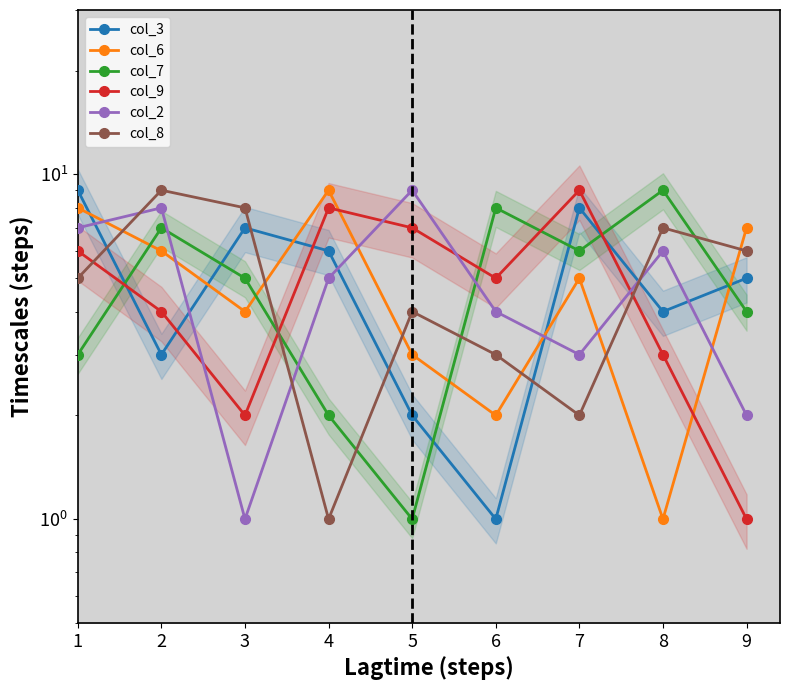

How many values in the col_3 series are below 5?

4